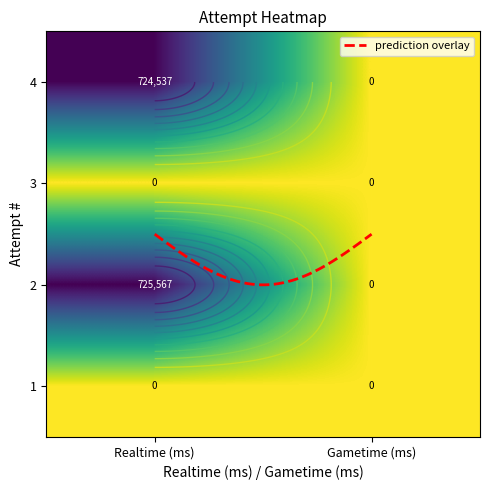

What is the sum of the 2 values at Realtime (ms) and Gametime (ms)?

725567